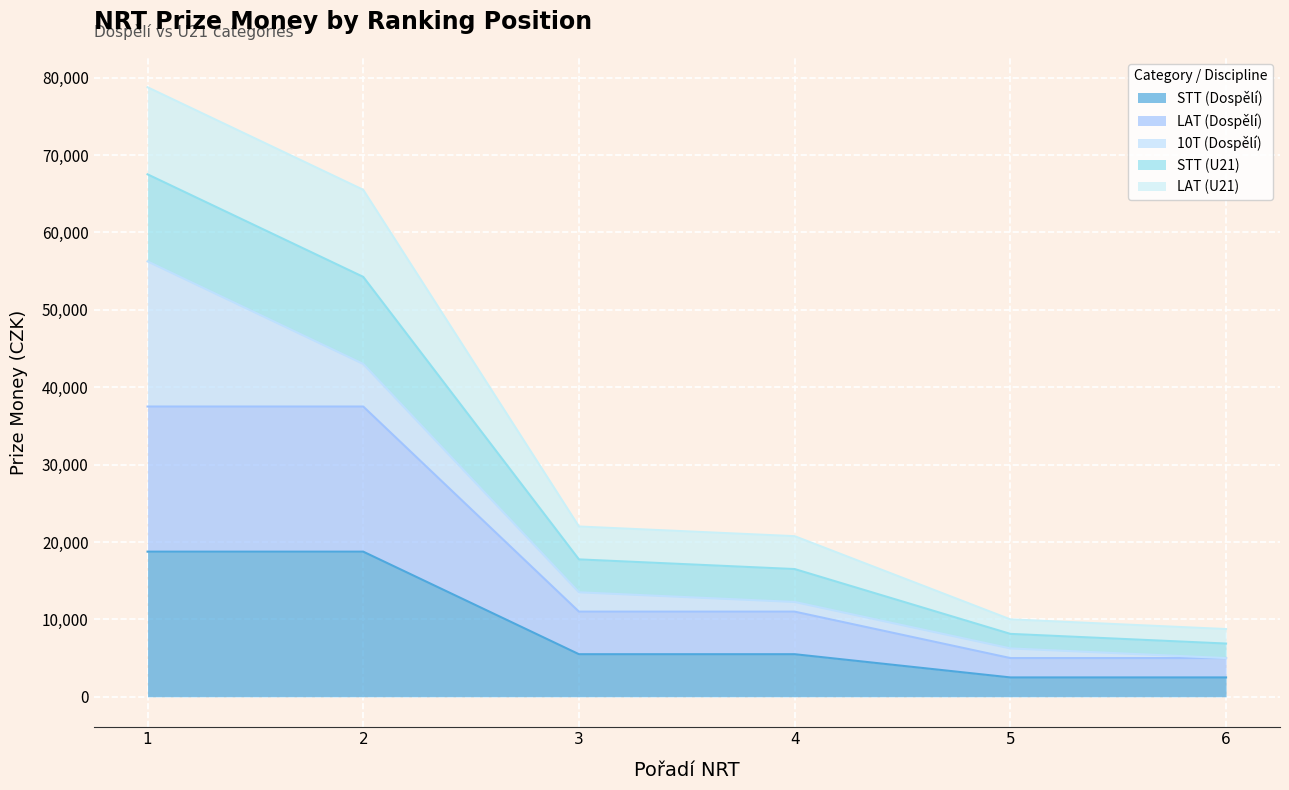

True or false: LAT (Dospělí) and LAT (U21) intersect in this chart.

False